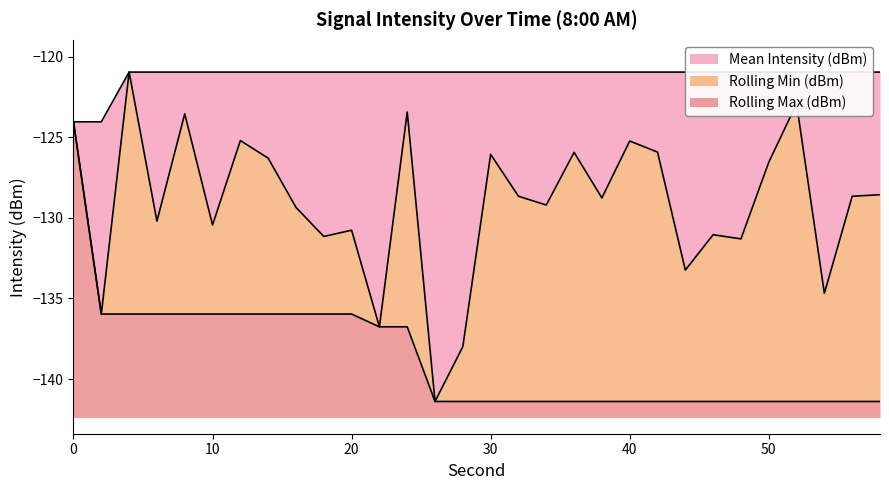

Reading left to right, extract all data points from this chart.

Mean Intensity (dBm): 0=-124.0	2=-136.0	4=-121.0	6=-130.2	8=-123.5	10=-130.4	12=-125.2	14=-126.3	16=-129.4	18=-131.2	20=-130.8	22=-136.8	24=-123.4	26=-141.4	28=-138.0	30=-126.1	32=-128.7	34=-129.2	36=-125.9	38=-128.8	40=-125.2	42=-125.9	44=-133.2	46=-131.0	48=-131.3	50=-126.6	52=-122.9	54=-134.7	56=-128.7	58=-128.6
Rolling Min (dBm): 0=-124.0	2=-136.0	4=-136.0	6=-136.0	8=-136.0	10=-136.0	12=-136.0	14=-136.0	16=-136.0	18=-136.0	20=-136.0	22=-136.8	24=-136.8	26=-141.4	28=-141.4	30=-141.4	32=-141.4	34=-141.4	36=-141.4	38=-141.4	40=-141.4	42=-141.4	44=-141.4	46=-141.4	48=-141.4	50=-141.4	52=-141.4	54=-141.4	56=-141.4	58=-141.4
Rolling Max (dBm): 0=-124.0	2=-124.0	4=-121.0	6=-121.0	8=-121.0	10=-121.0	12=-121.0	14=-121.0	16=-121.0	18=-121.0	20=-121.0	22=-121.0	24=-121.0	26=-121.0	28=-121.0	30=-121.0	32=-121.0	34=-121.0	36=-121.0	38=-121.0	40=-121.0	42=-121.0	44=-121.0	46=-121.0	48=-121.0	50=-121.0	52=-121.0	54=-121.0	56=-121.0	58=-121.0